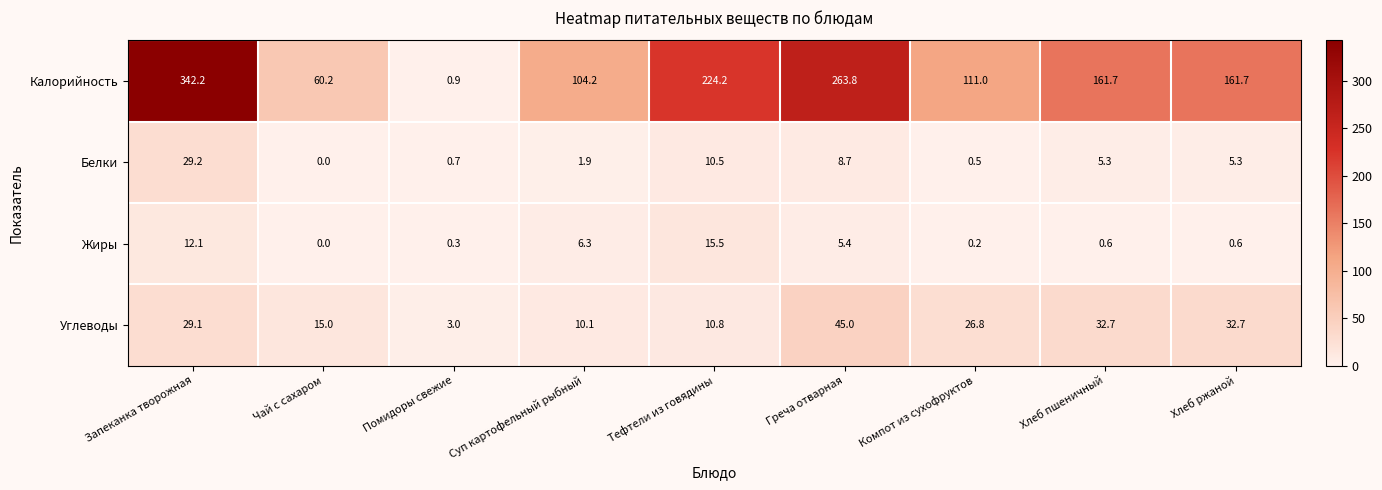

How many values in the Белки series are below 5?

4